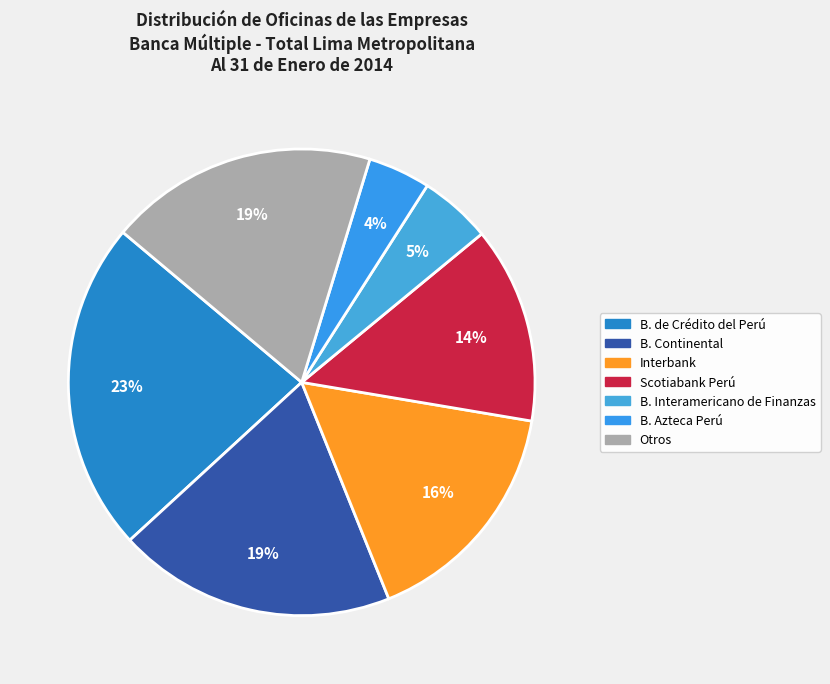

What is the ratio of the value at Interbank to the value at B. Continental?

0.8